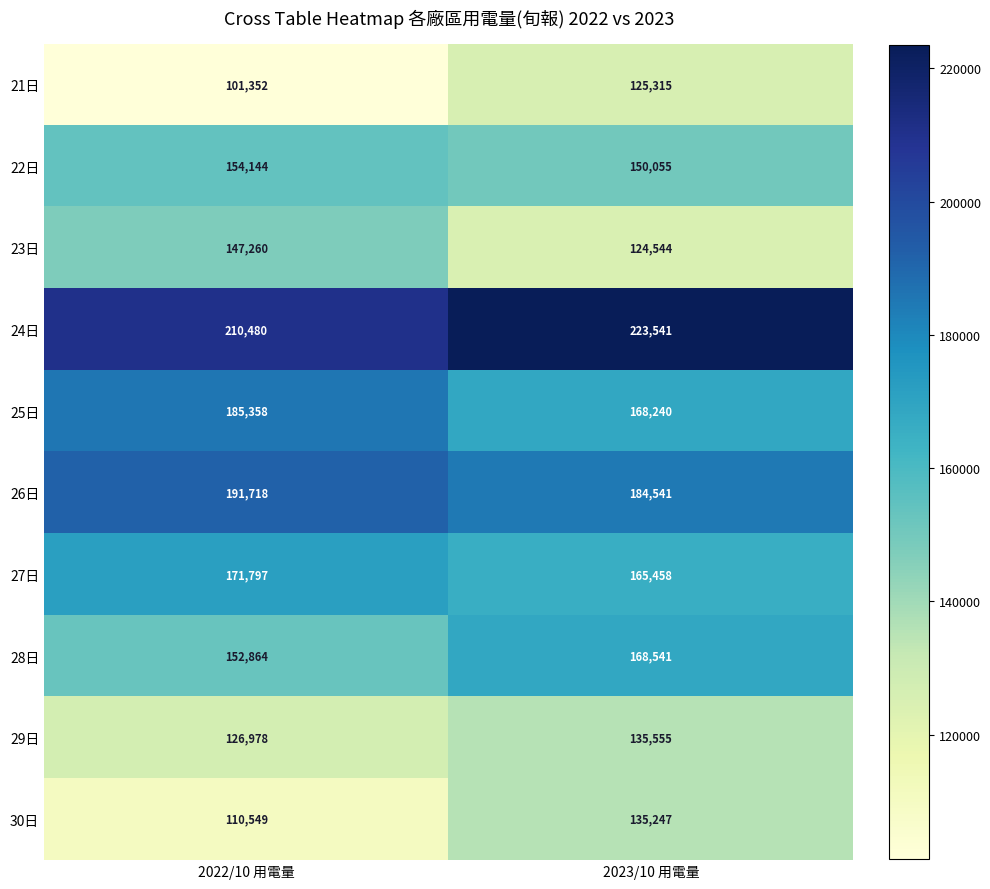

What is the sum of all 23日 values?

271804